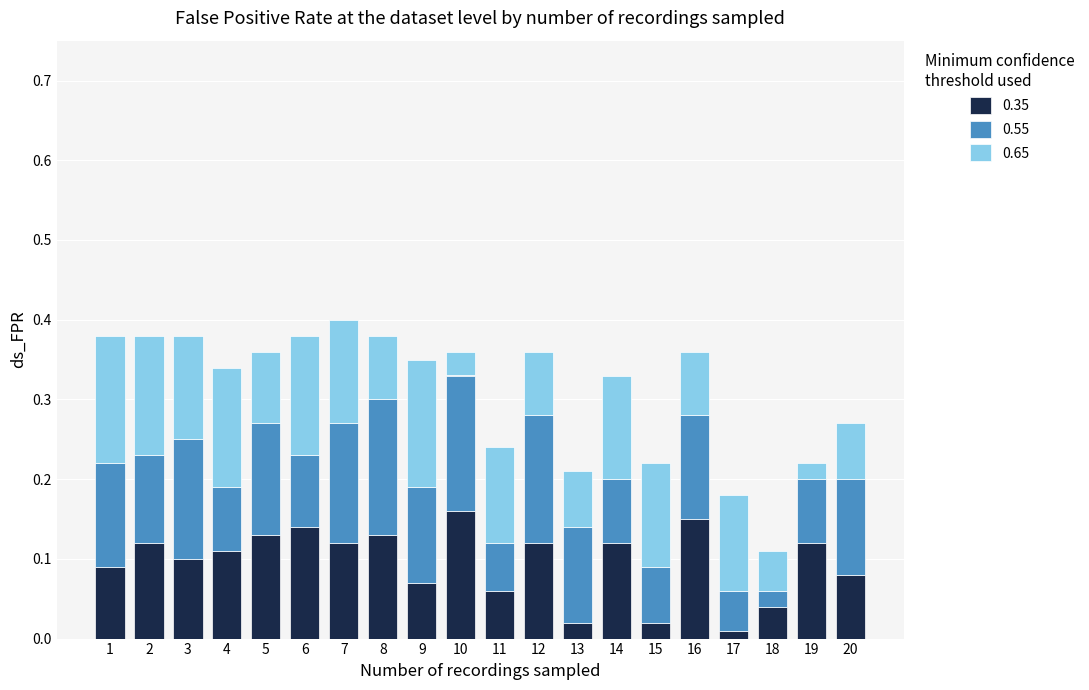

What is the sum of all 0.35 values?

1.9